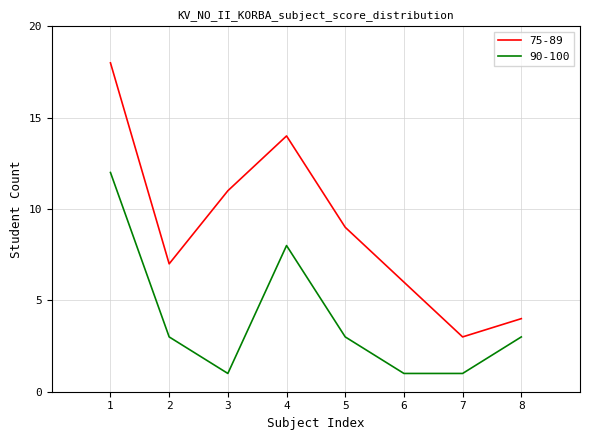

Which series has the largest total across all categories?

75-89